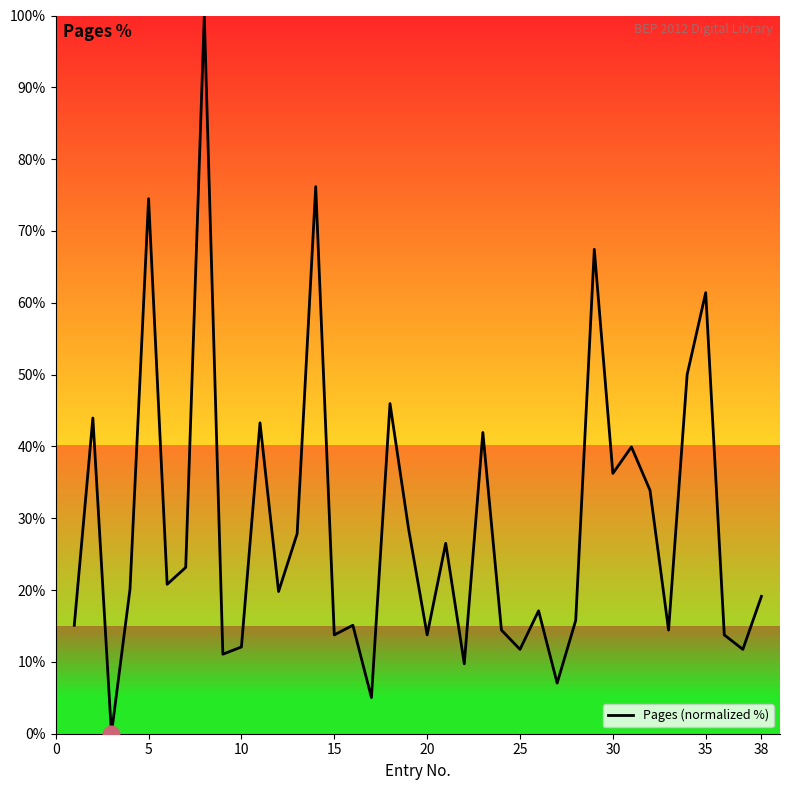

What is the maximum value shown in the chart?

100.0